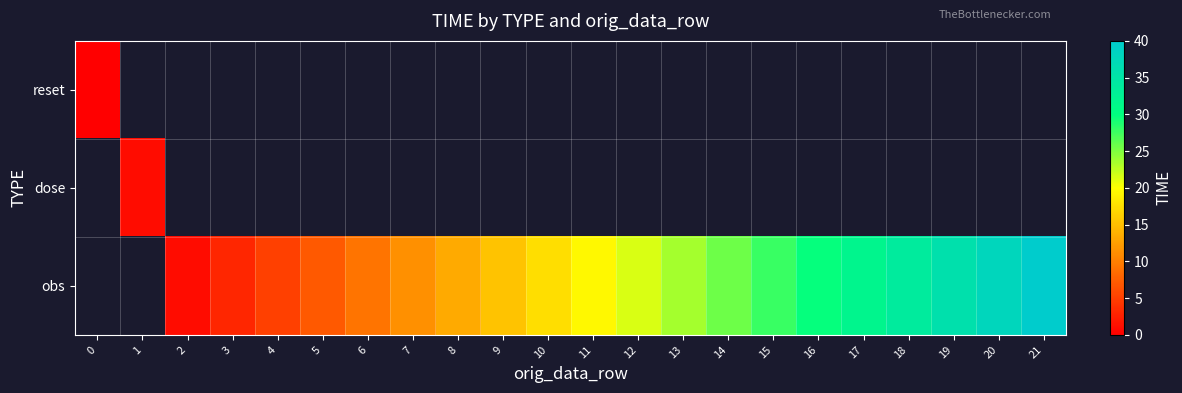

How many obs values are between 7 and 29?

11